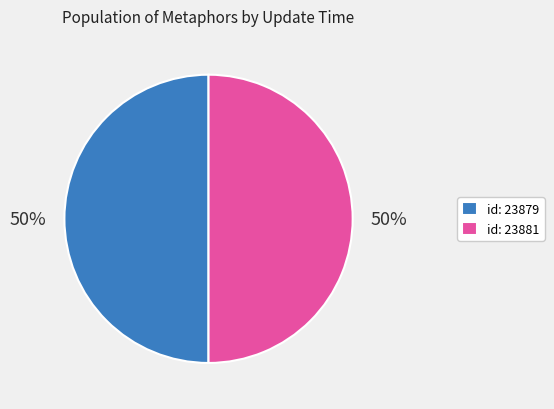

To the nearest percent, what is the average slice percentage?

50%